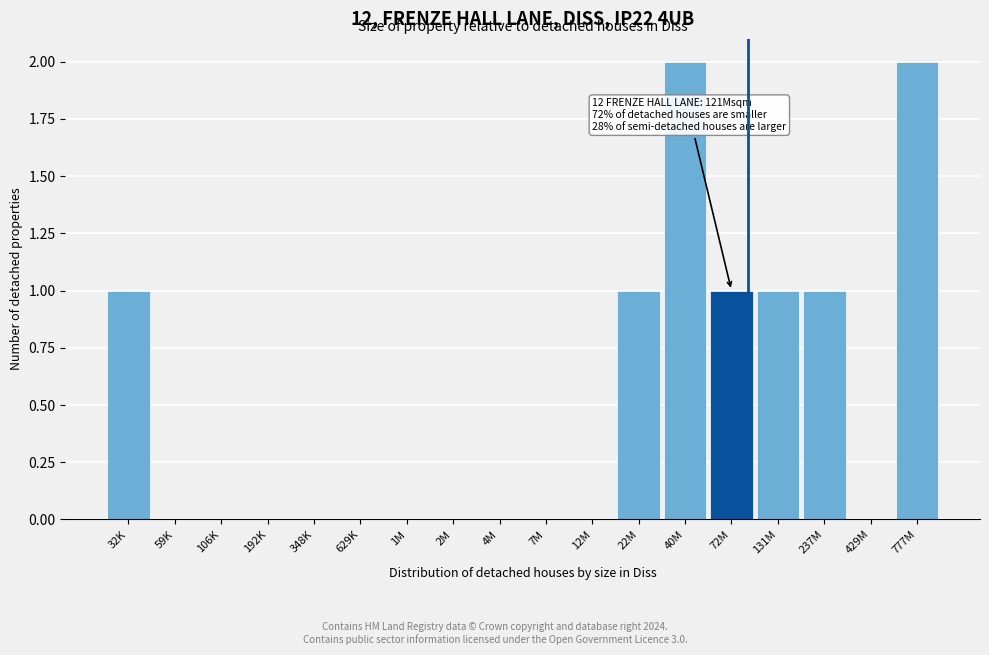

Reading left to right, extract all data points from this chart.

32K=1	59K=0	106K=0	192K=0	348K=0	629K=0	1M=0	2M=0	4M=0	7M=0	12M=0	22M=1	40M=2	72M=1	131M=1	237M=1	429M=0	777M=2